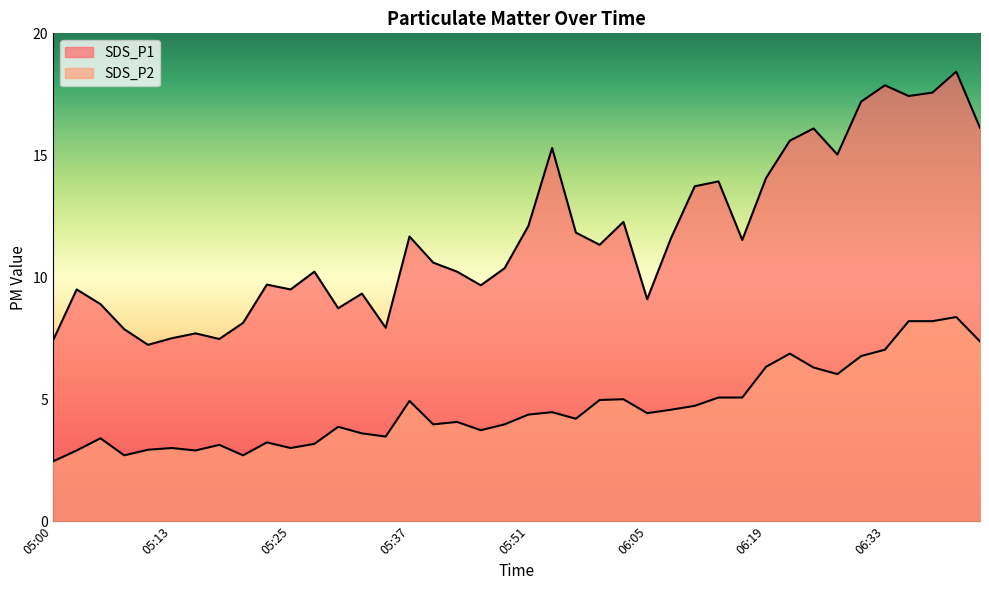

Rank the series by their average value, from highest to lowest.

SDS_P1, SDS_P2